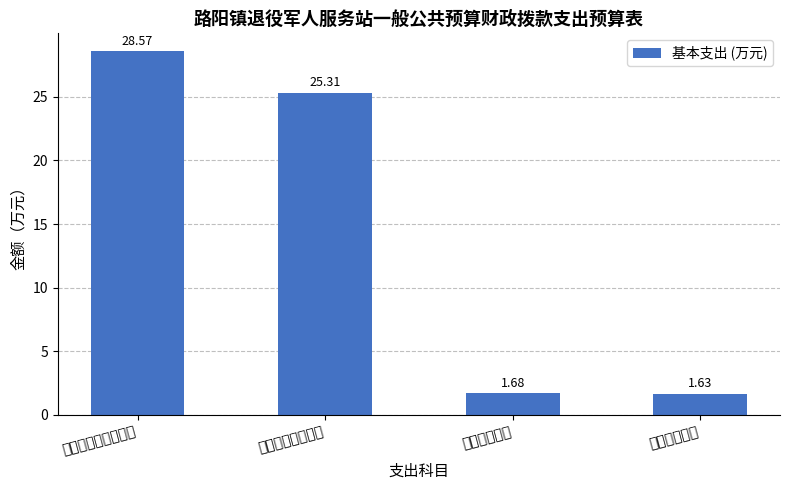

What is the ratio of the value at 卫生健康支出 to the value at 住房保障支出?

1.0